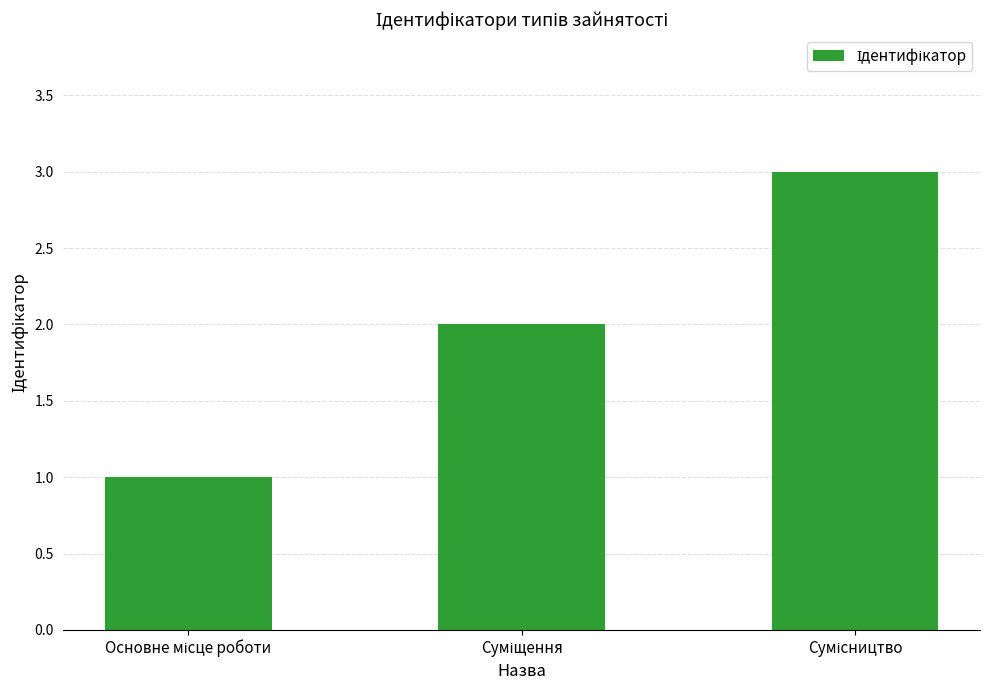

What is the sum of all values?

6